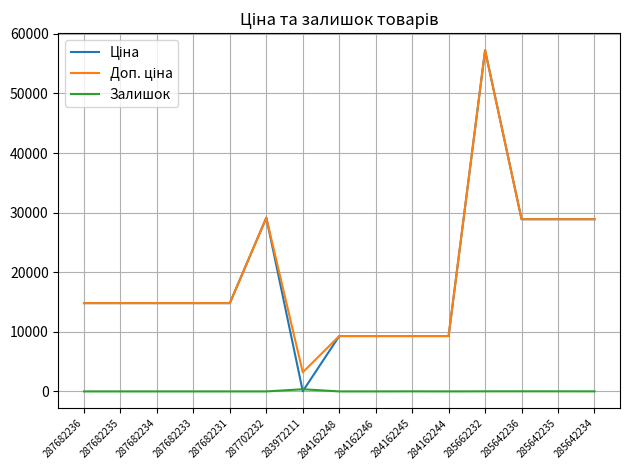

What is the spread (max minus min) of values at 287682231?

14817.6